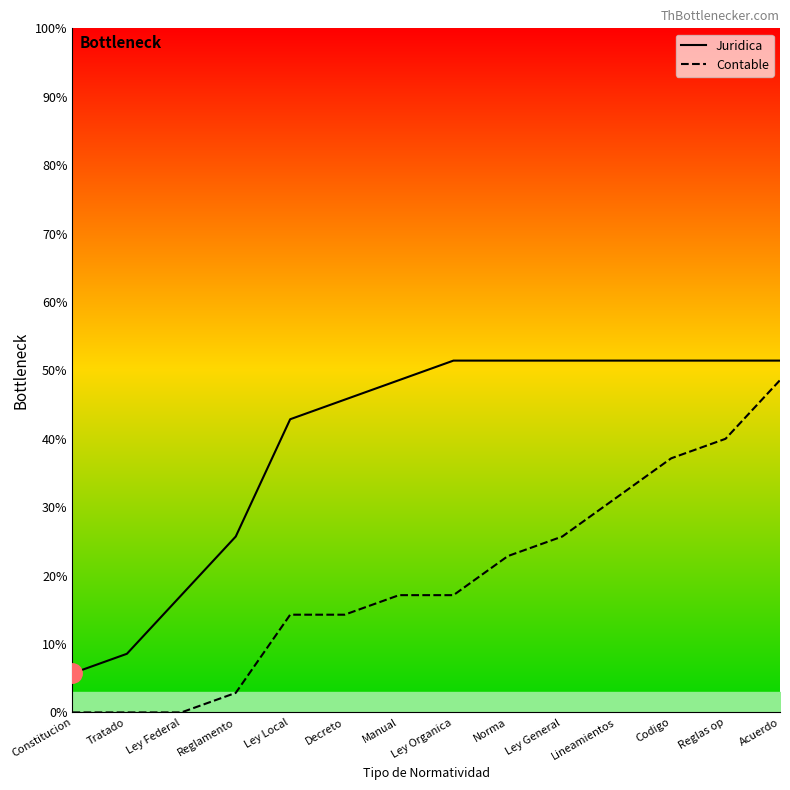

What is the sum of all Juridica values?

554.3